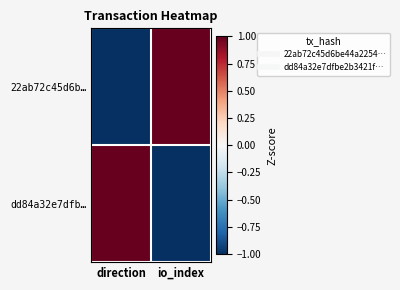

What is the spread (max minus min) of values at io_index?

2.0